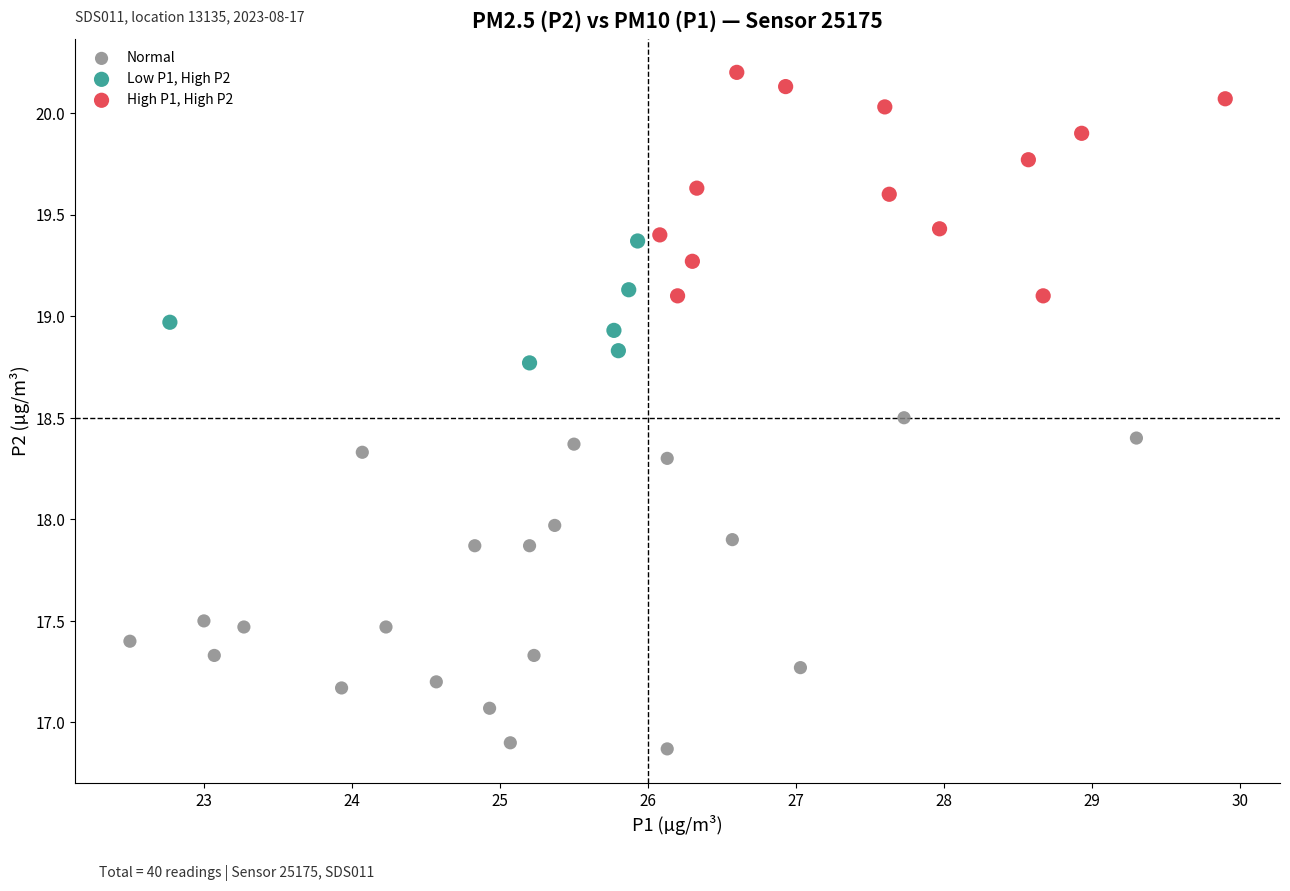

Which series contains the highest Y value?

High P1, High P2